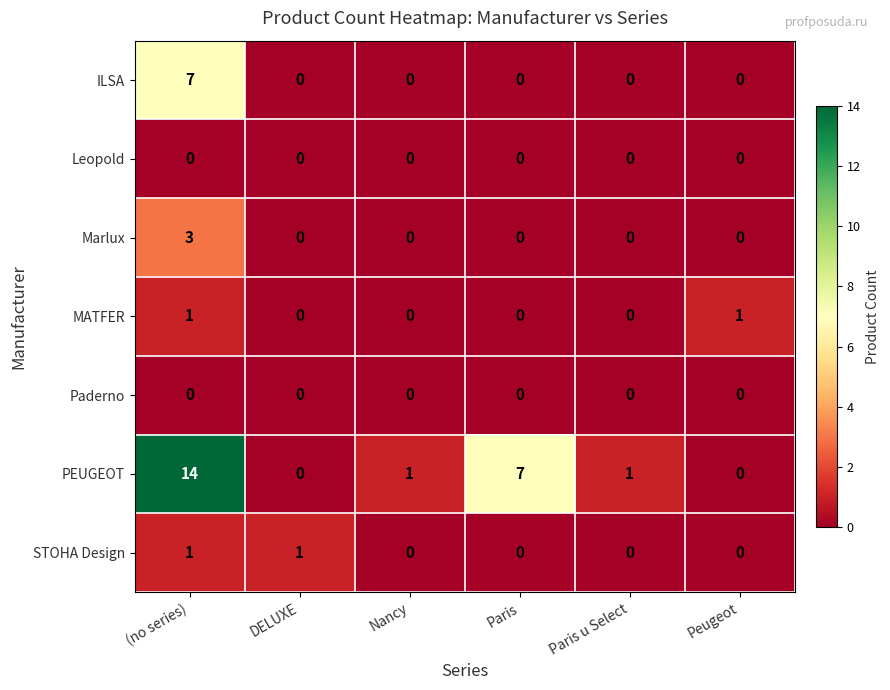

The value of Paderno at Peugeot is 0. True or false?

True